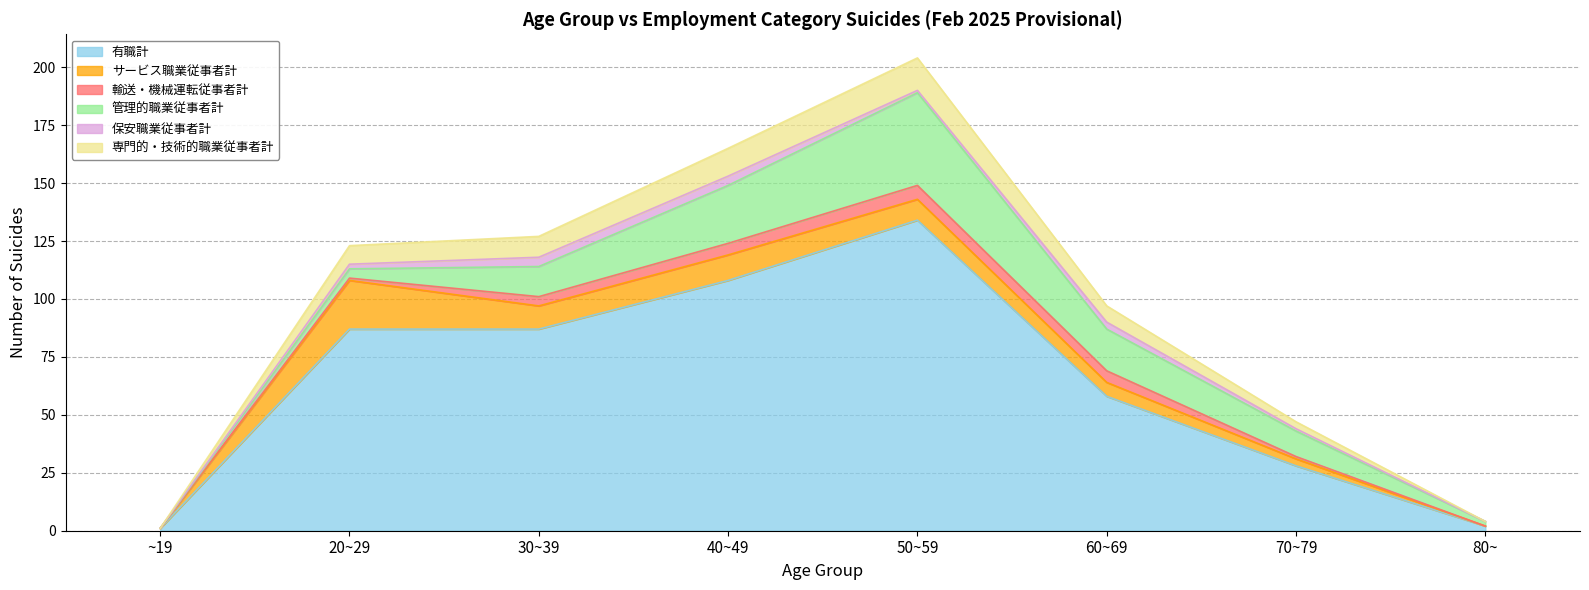

Which category has the highest value across all series?

50~59